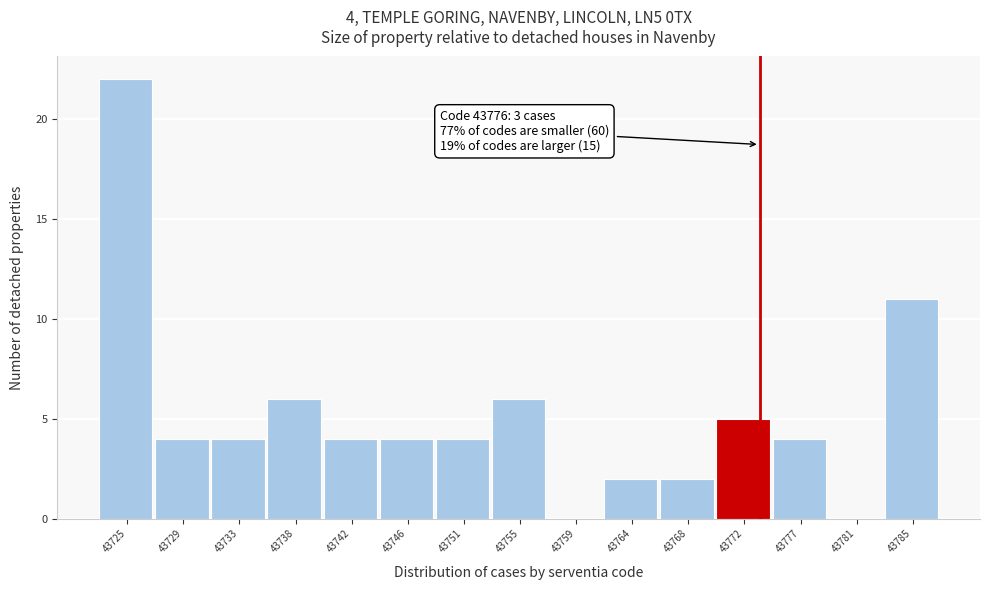

Reading left to right, list all the values displayed in this chart.

43725=22	43729=4	43733=4	43738=6	43742=4	43746=4	43751=4	43755=6	43759=0	43764=2	43768=2	43772=5	43777=4	43781=0	43785=11